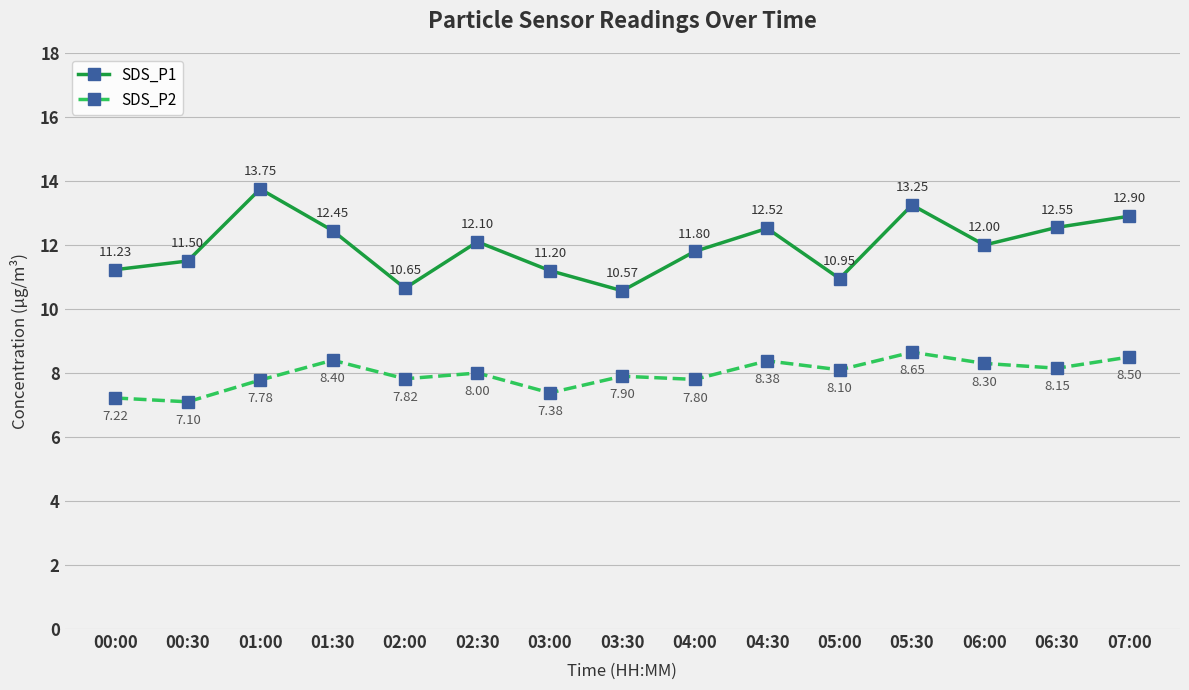

Rank the series at 03:00 from lowest to highest value.

SDS_P2, SDS_P1